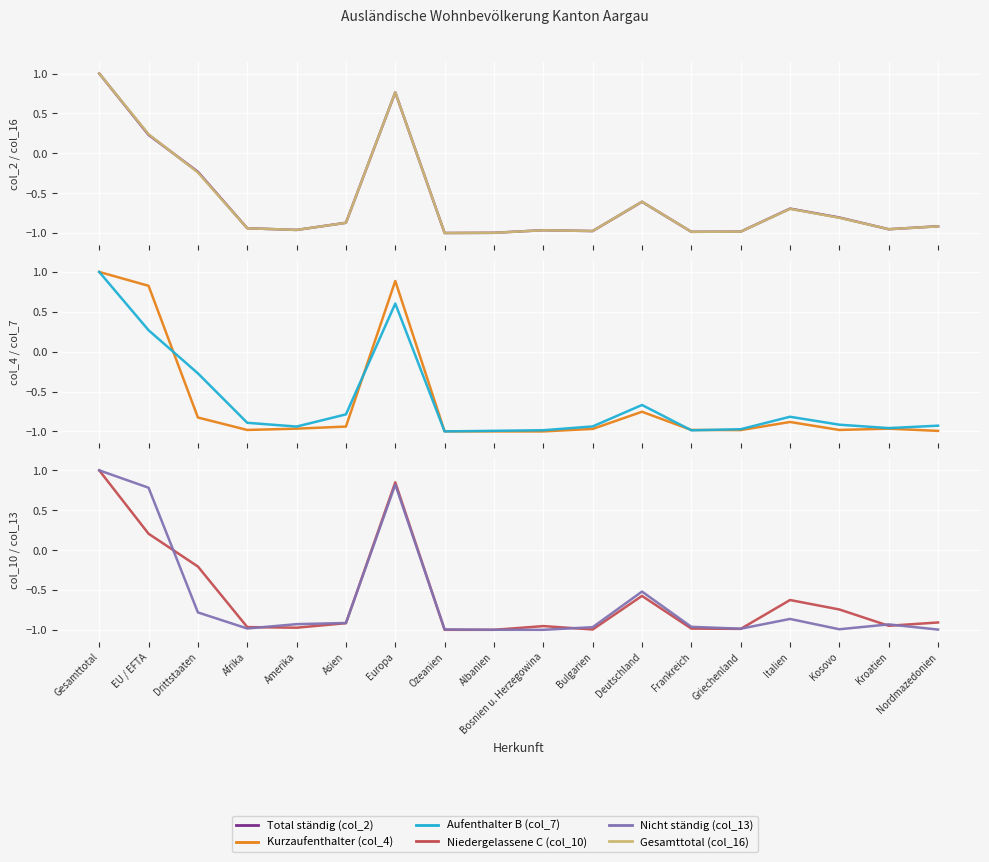

What position from the right is Nordmazedonien?

1